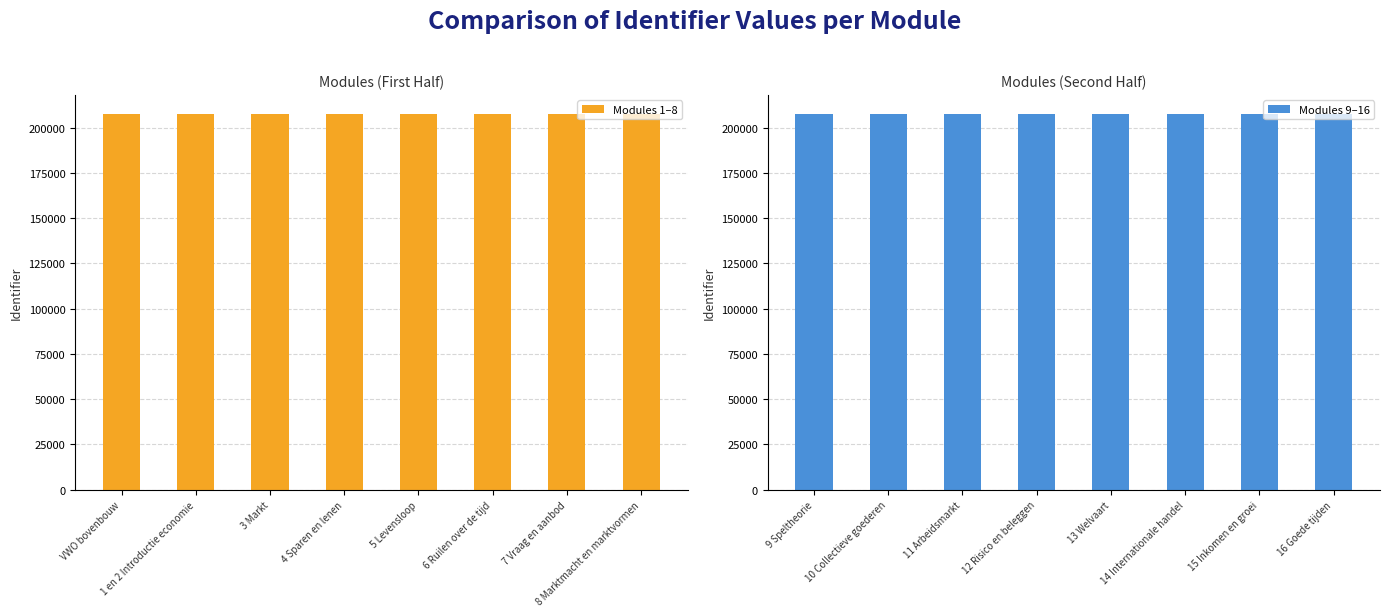

How many values in the Modules 1–8 series are below 207651?

4